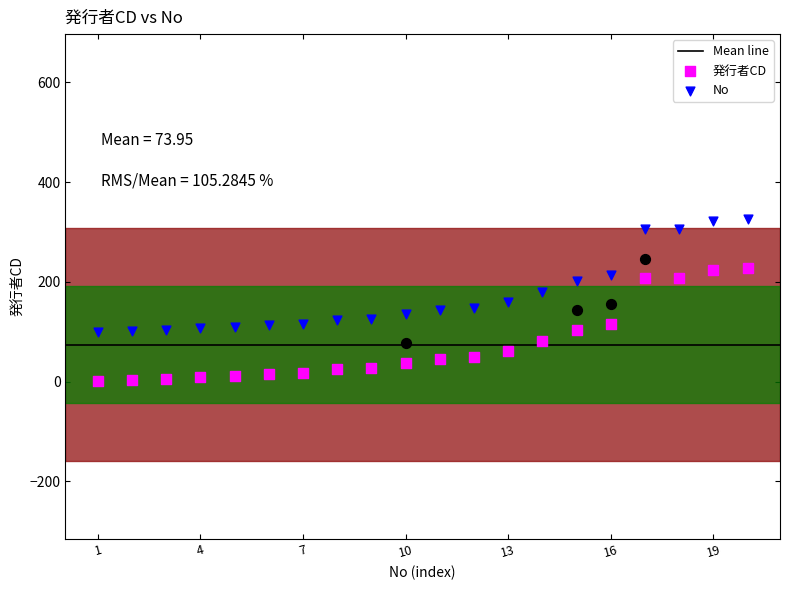

What is the change in value from 5 to 7?

+6